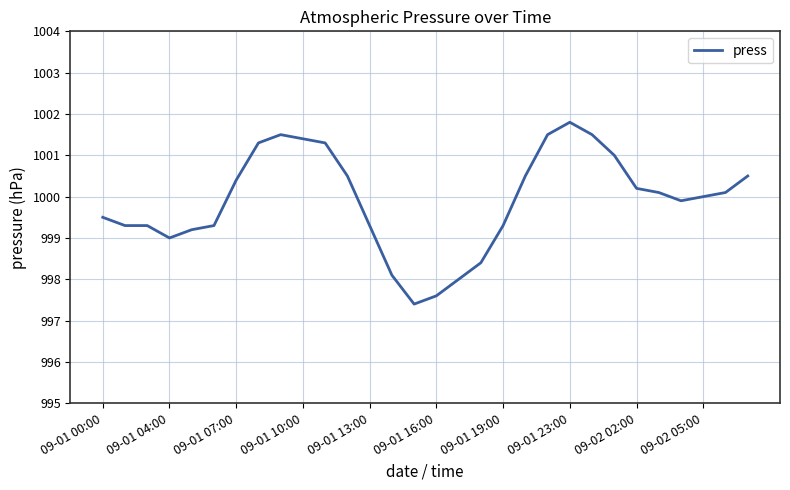

What is the greatest value displayed?

1001.8